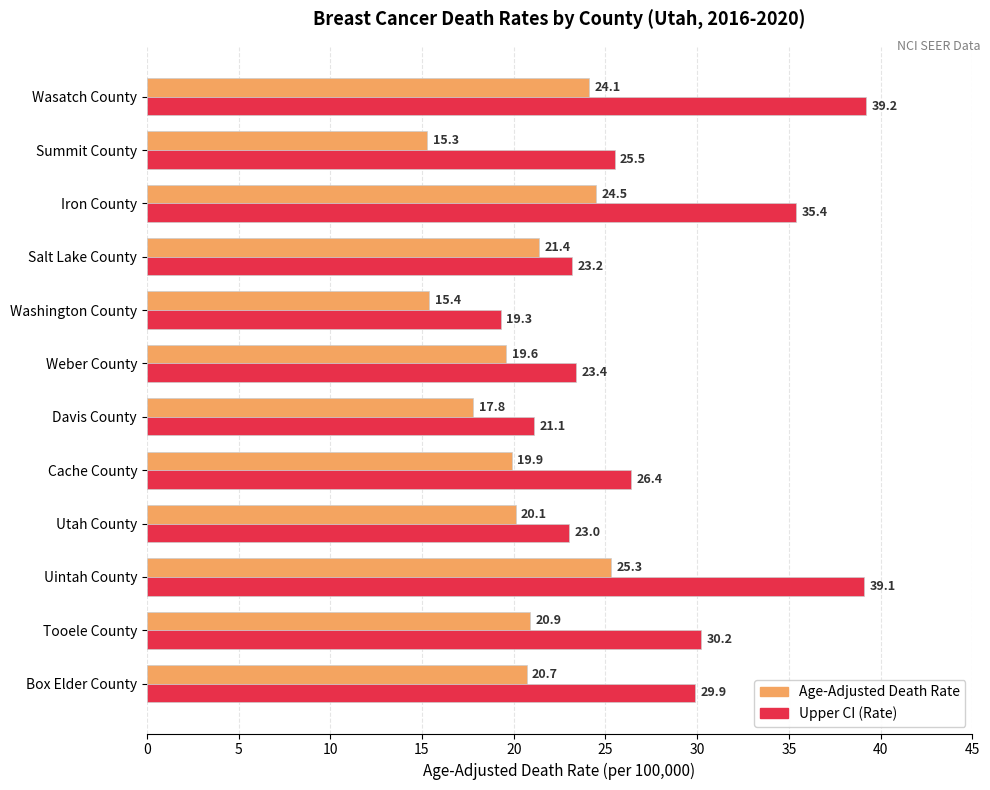

Which label corresponds to the smallest value in the chart?

Summit County